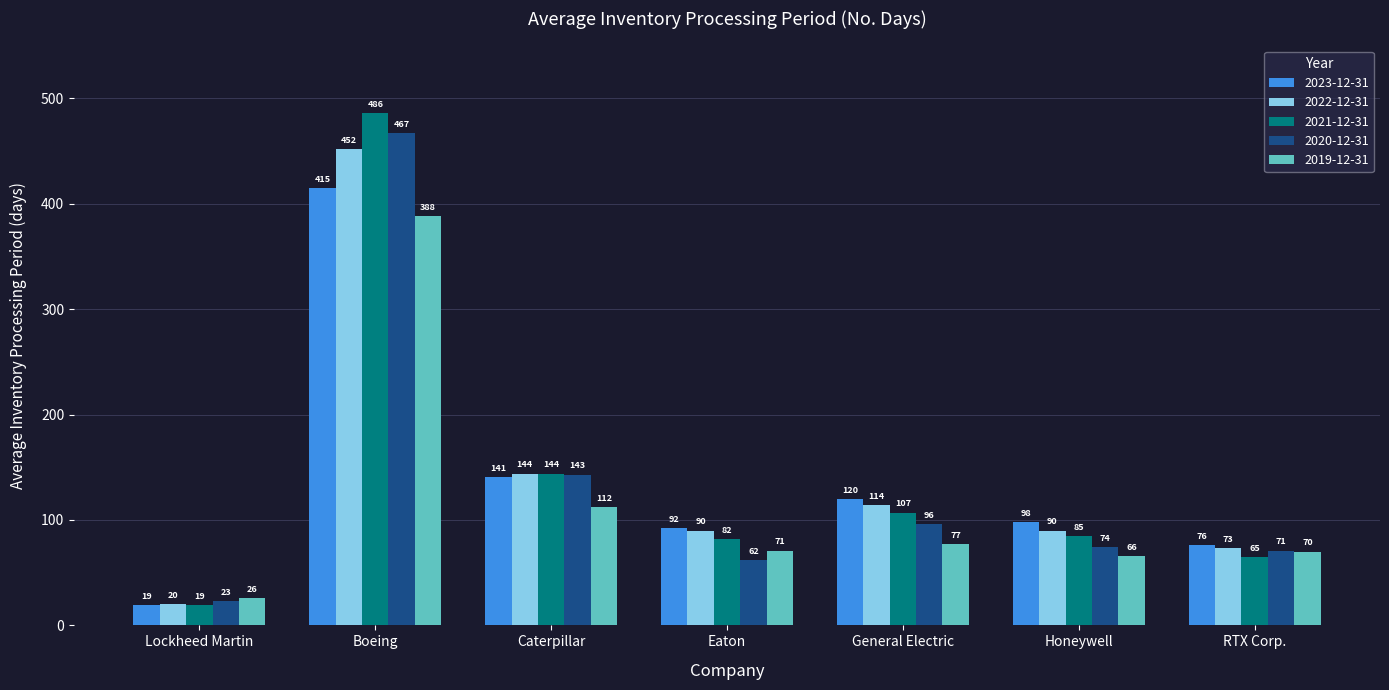

At which label does 2021-12-31 first exceed 85?

Boeing